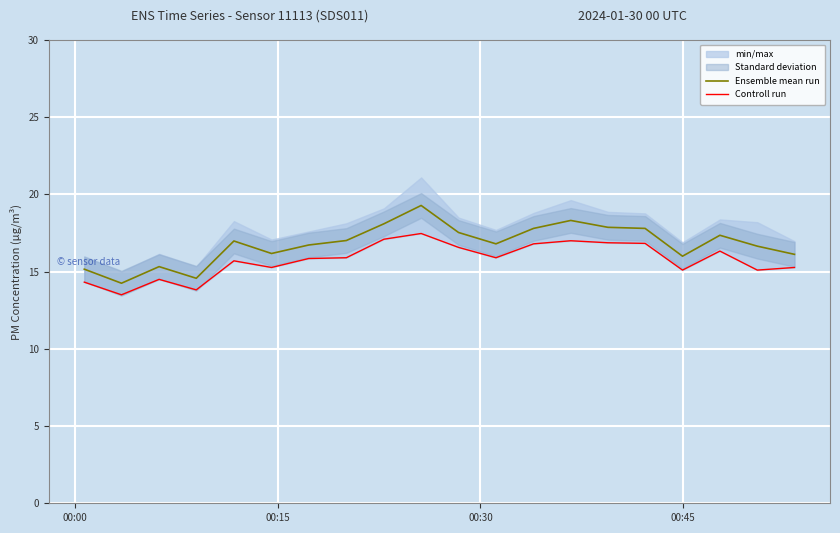

Is the value of Ensemble mean run at 13 greater than the value of Controll run at 6?

Yes